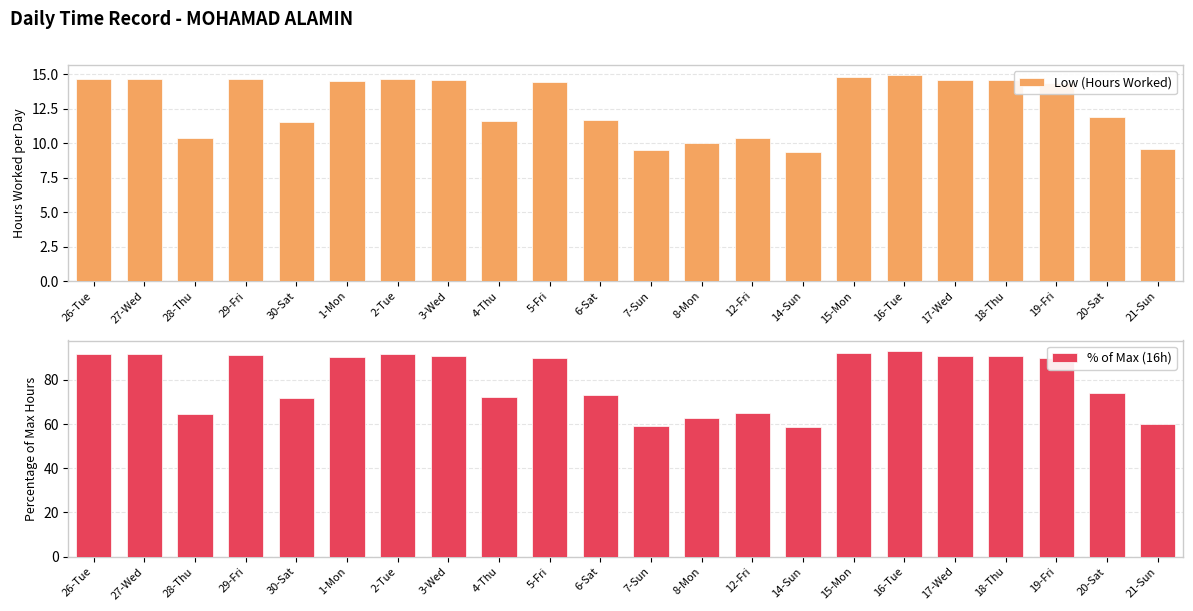

What is the value of the Low (Hours Worked) bar at the 22nd from the left?

9.6